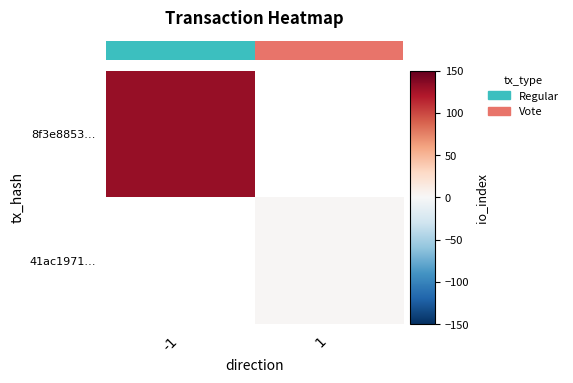

What is the minimum value shown in the chart?

2.0